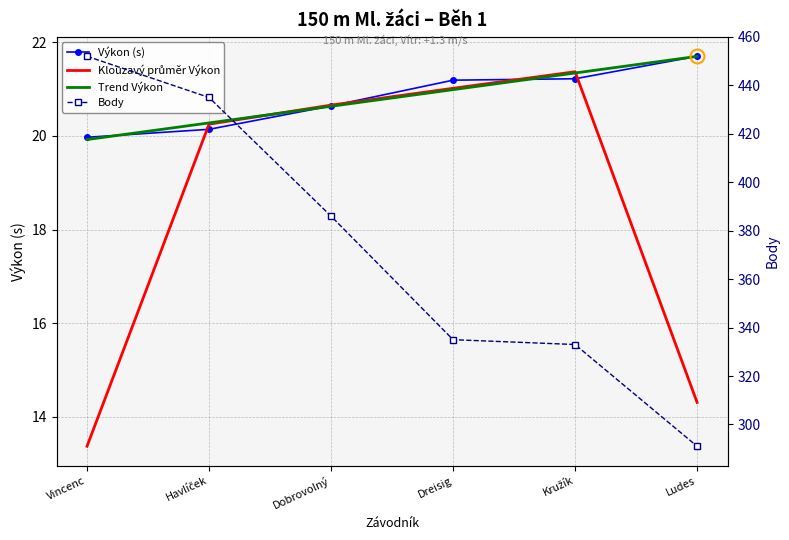

What position from the left is Vincenc?

1